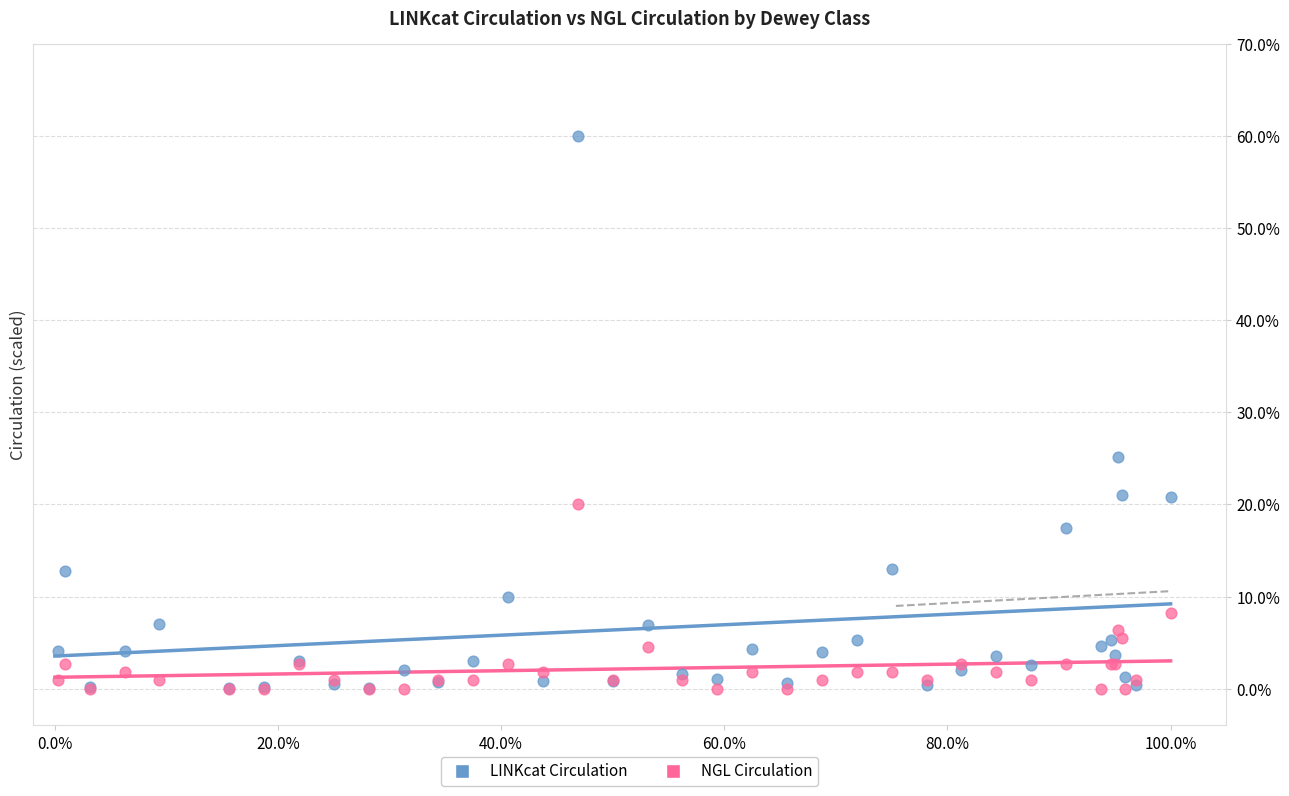

Which series reaches the maximum Y coordinate?

LINKcat Circulation